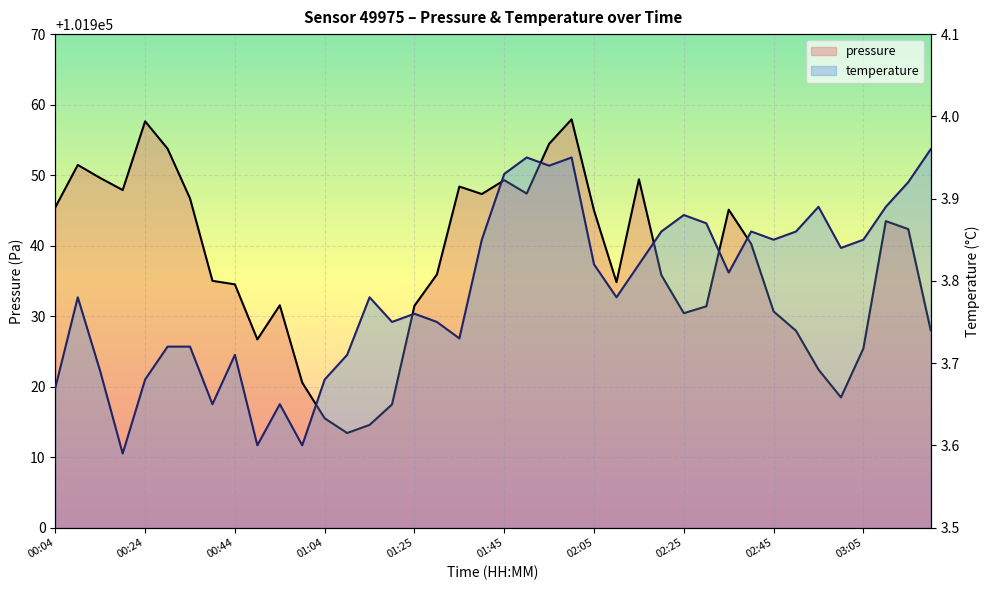

What is the difference between the pressure values at 37 and 21?

3.9